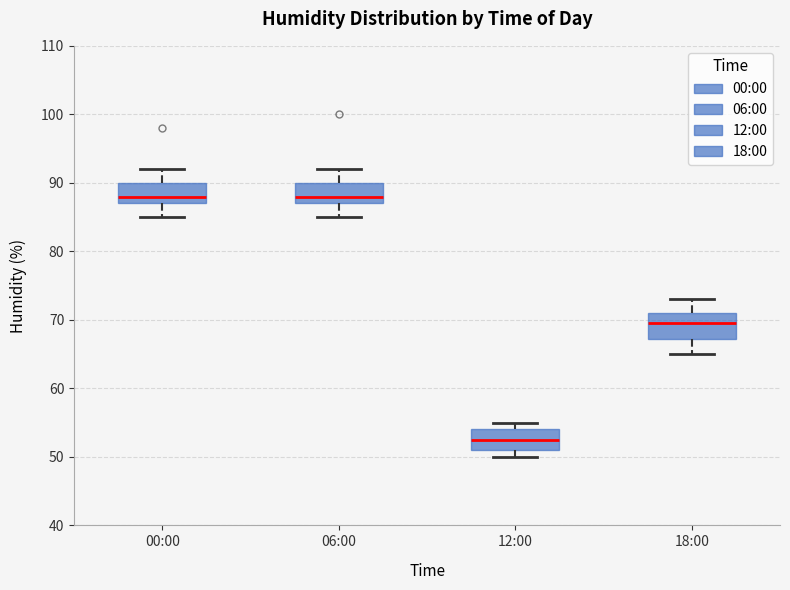

Reading left to right, read every box against the y-axis: the position of its median line, the range the box covers, and the ends of its whiskers. The values are not printed on the chart, so give them approximately, as read against the axis.

00:00: median 88, box 87 to 90, whiskers 85 to 92
06:00: median 88, box 87 to 90, whiskers 85 to 92
12:00: median 53, box 51 to 54, whiskers 50 to 55
18:00: median 70, box 67 to 71, whiskers 65 to 73